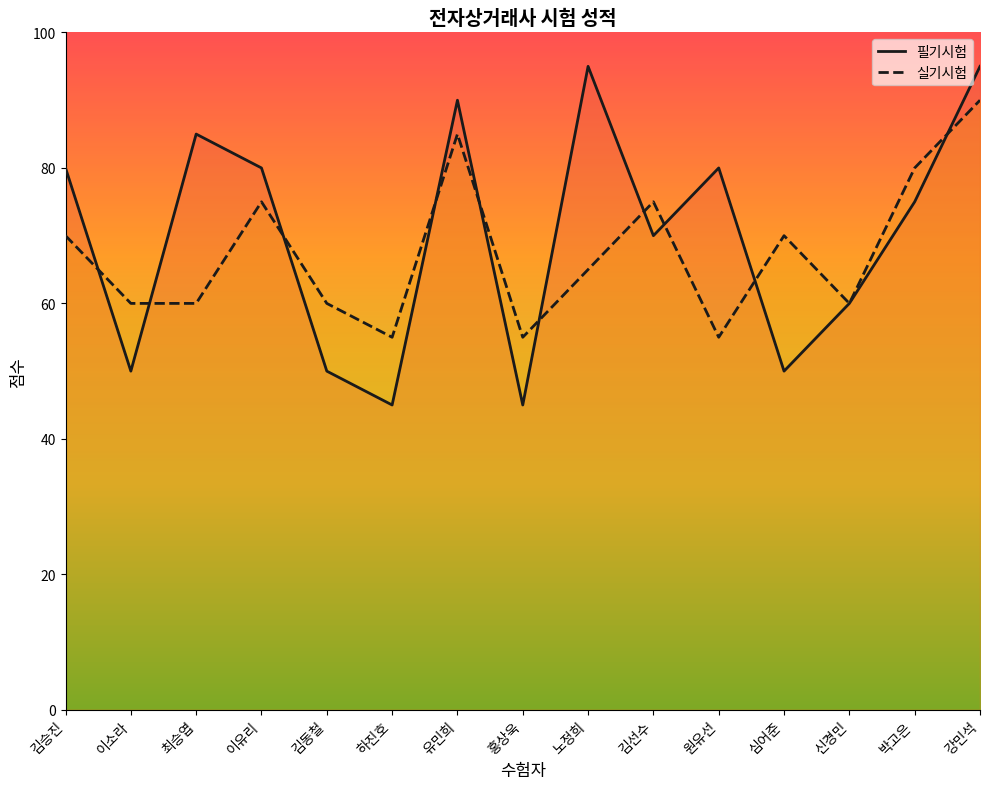

Which series has the widest spread of values?

필기시험